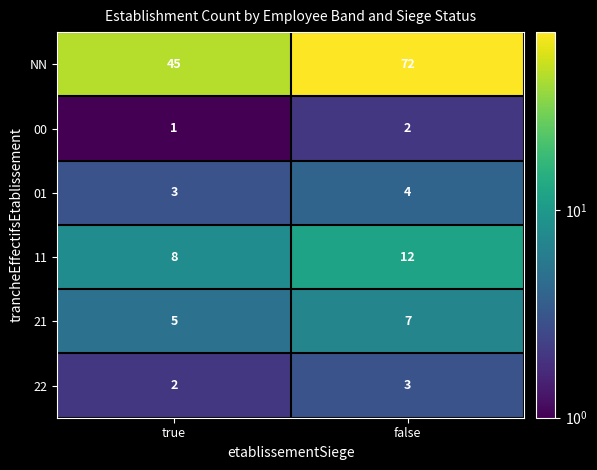

The value of 00 at false is 2. True or false?

True